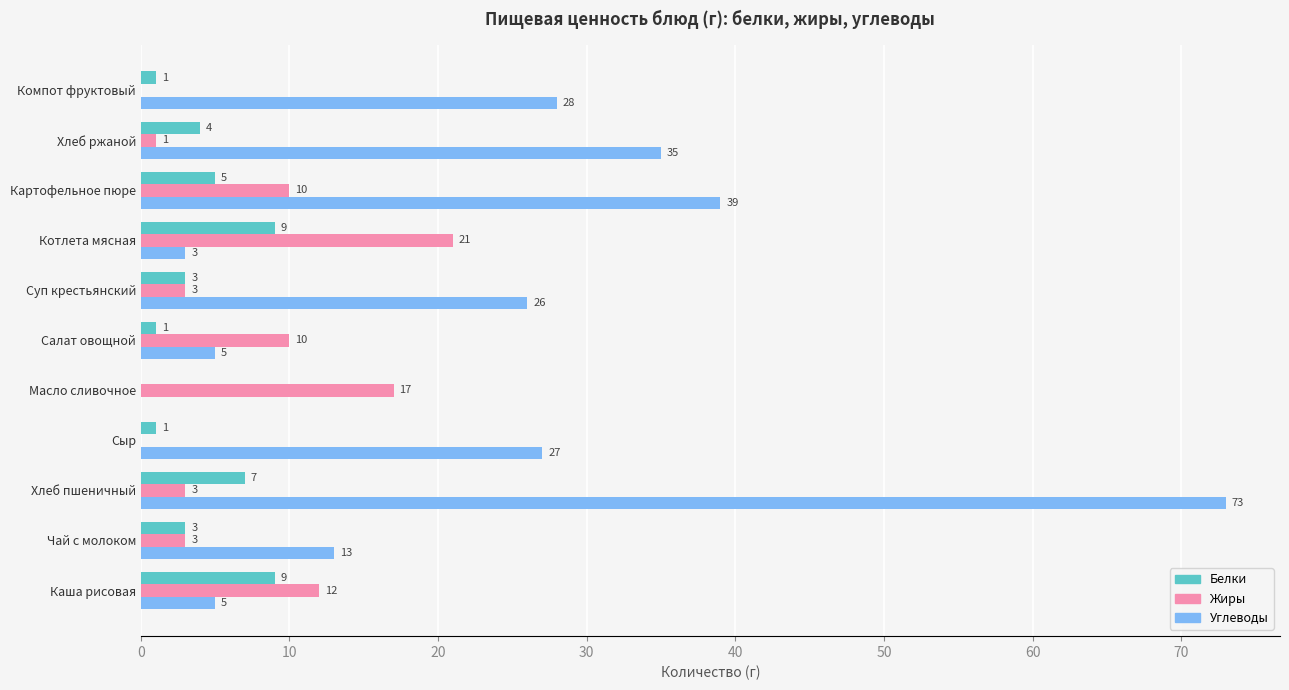

True or false: Углеводы has a value of 53 at Картофельное пюре.

False